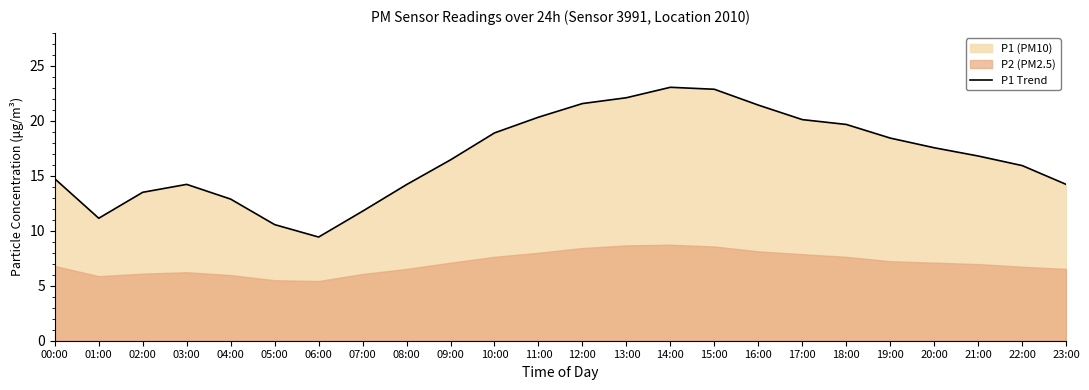

Is it true that the value at 16:00 is 21.4?

True